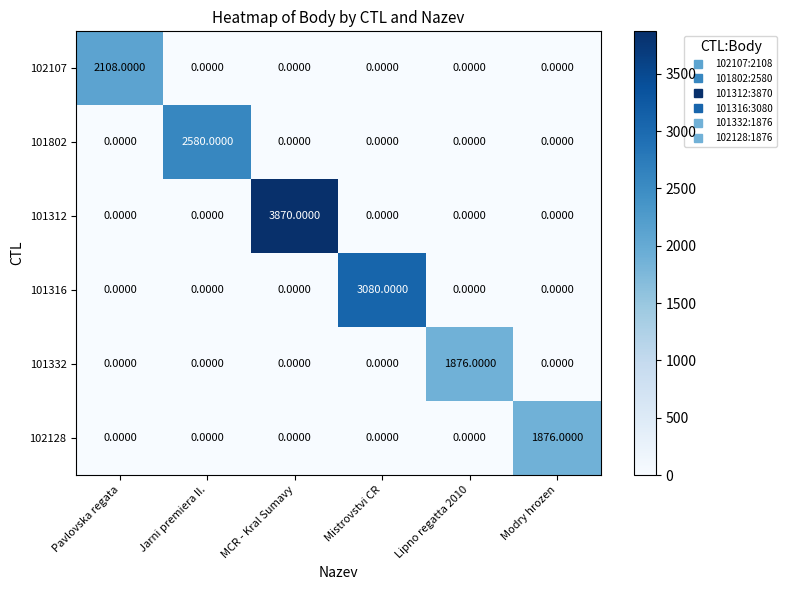

Which series changed the most between Jarni premiera II. and Mistrovstvi CR?

101316